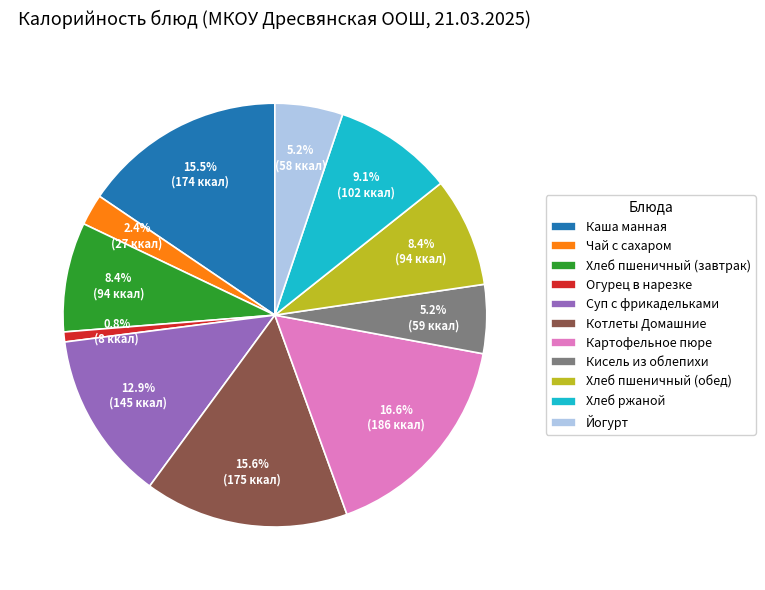

To the nearest percent, what portion does Хлеб ржаной represent?

9%